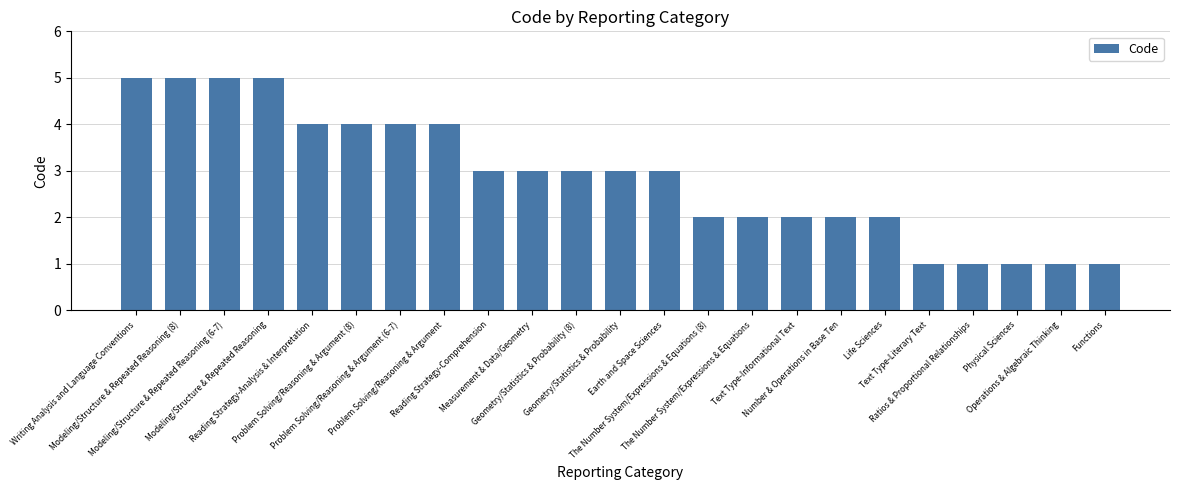

Count the number of data series in this chart.

1